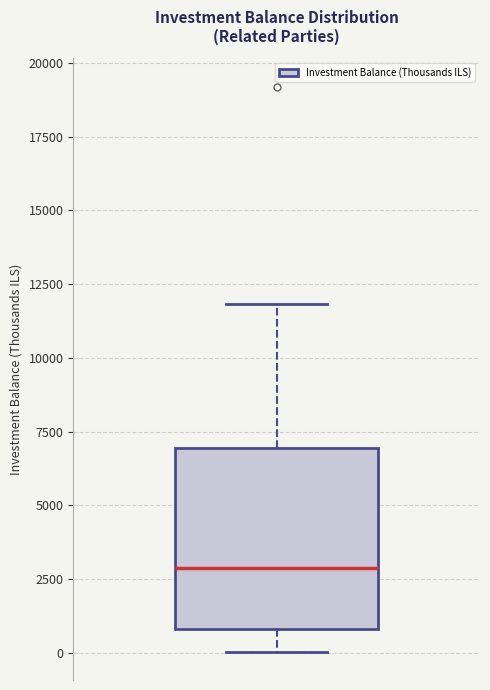

Where is the upper edge of the box on the y-axis? The values are not printed on the chart, so give them approximately, as read against the axis.

7000